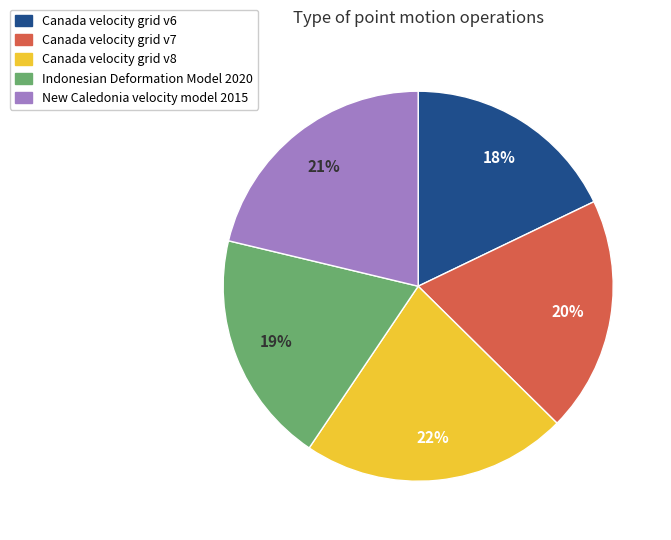

What percentage is the Canada velocity grid v7 slice, to the nearest percent?

20%